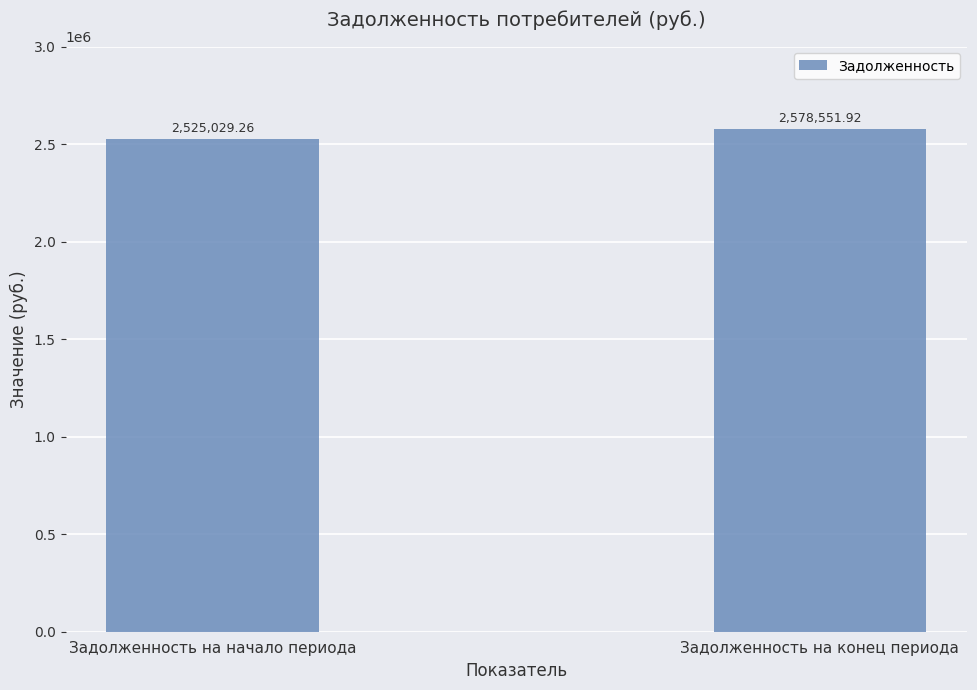

List the labels in order of value, smallest first.

Задолженность на начало периода, Задолженность на конец периода